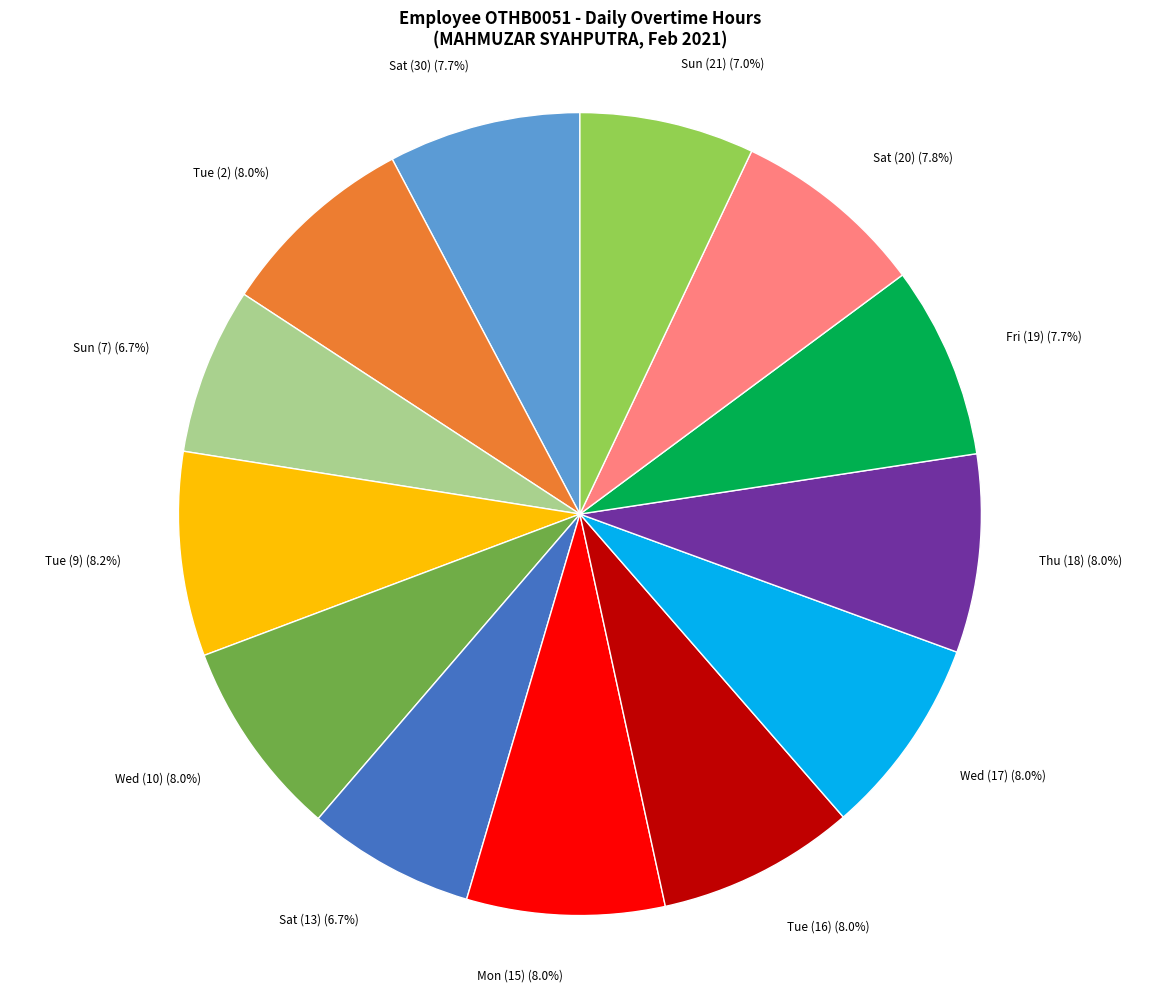

Which has a higher value, Tue (9) or Sat (13)?

Tue (9)